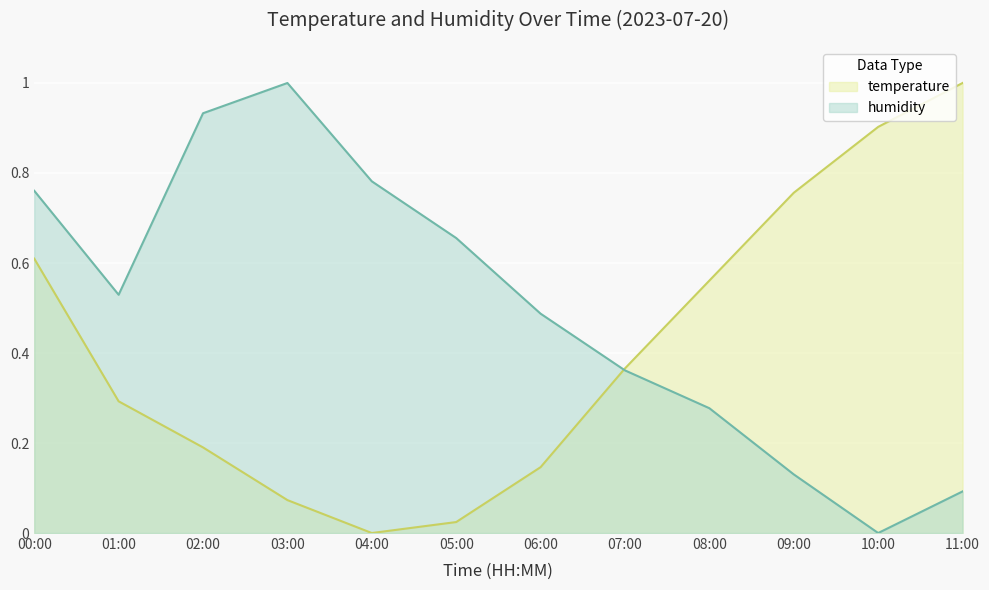

What is the label of the 9th point from the right?

03:00